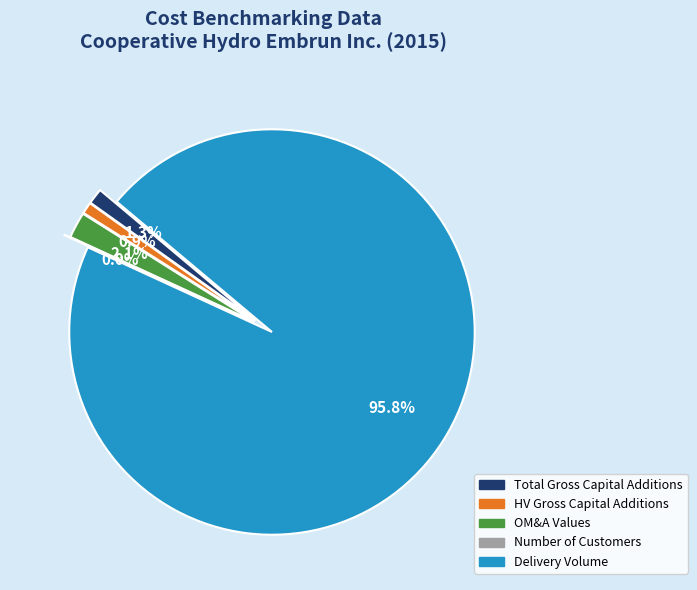

What percentage is the HV Gross Capital Additions slice, to the nearest percent?

1%